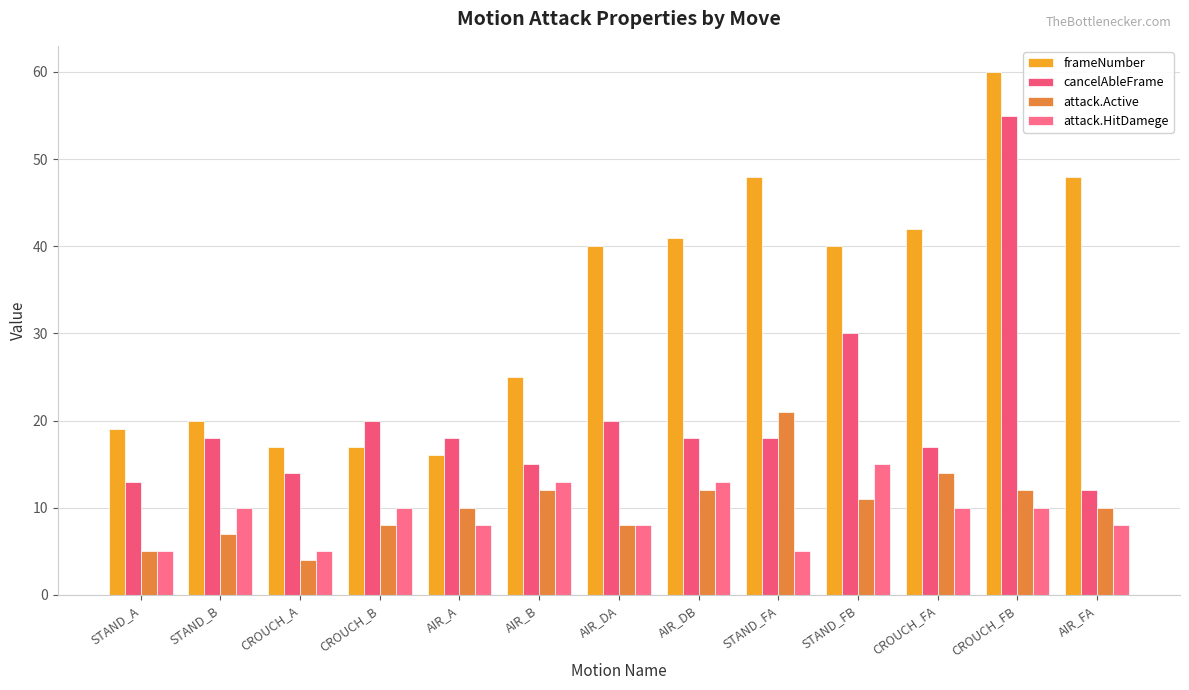

Reading left to right, extract all data points from this chart.

frameNumber: STAND_A=19	STAND_B=20	CROUCH_A=17	CROUCH_B=17	AIR_A=16	AIR_B=25	AIR_DA=40	AIR_DB=41	STAND_FA=48	STAND_FB=40	CROUCH_FA=42	CROUCH_FB=60	AIR_FA=48
cancelAbleFrame: STAND_A=13	STAND_B=18	CROUCH_A=14	CROUCH_B=20	AIR_A=18	AIR_B=15	AIR_DA=20	AIR_DB=18	STAND_FA=18	STAND_FB=30	CROUCH_FA=17	CROUCH_FB=55	AIR_FA=12
attack.Active: STAND_A=5	STAND_B=7	CROUCH_A=4	CROUCH_B=8	AIR_A=10	AIR_B=12	AIR_DA=8	AIR_DB=12	STAND_FA=21	STAND_FB=11	CROUCH_FA=14	CROUCH_FB=12	AIR_FA=10
attack.HitDamege: STAND_A=5	STAND_B=10	CROUCH_A=5	CROUCH_B=10	AIR_A=8	AIR_B=13	AIR_DA=8	AIR_DB=13	STAND_FA=5	STAND_FB=15	CROUCH_FA=10	CROUCH_FB=10	AIR_FA=8